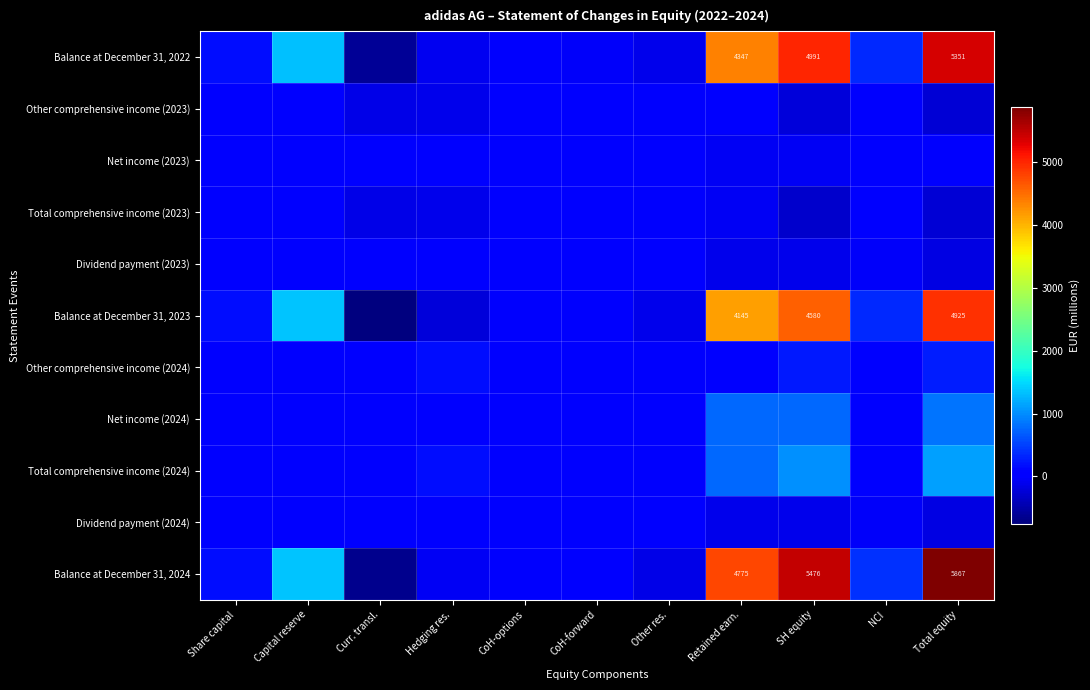

At how many categories does at least one series exceed 3813?

3